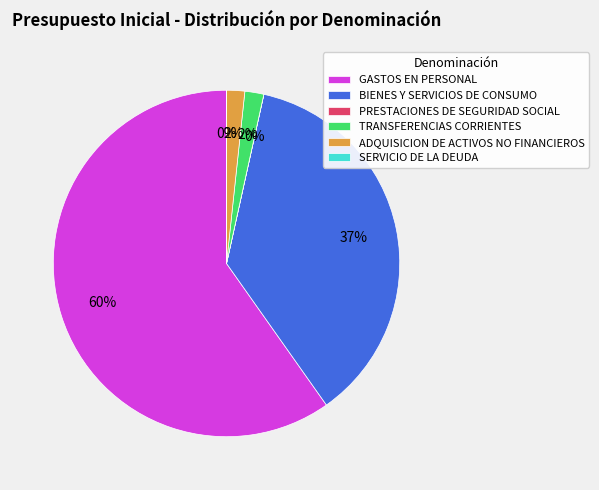

Which slice is the largest?

GASTOS EN PERSONAL